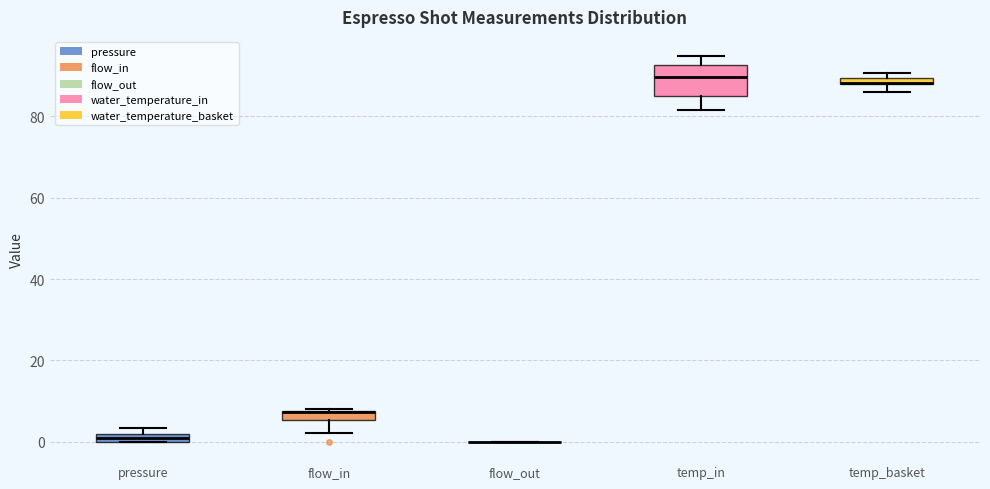

Which box is the tallest, from its lower edge to its upper edge?

temp_in